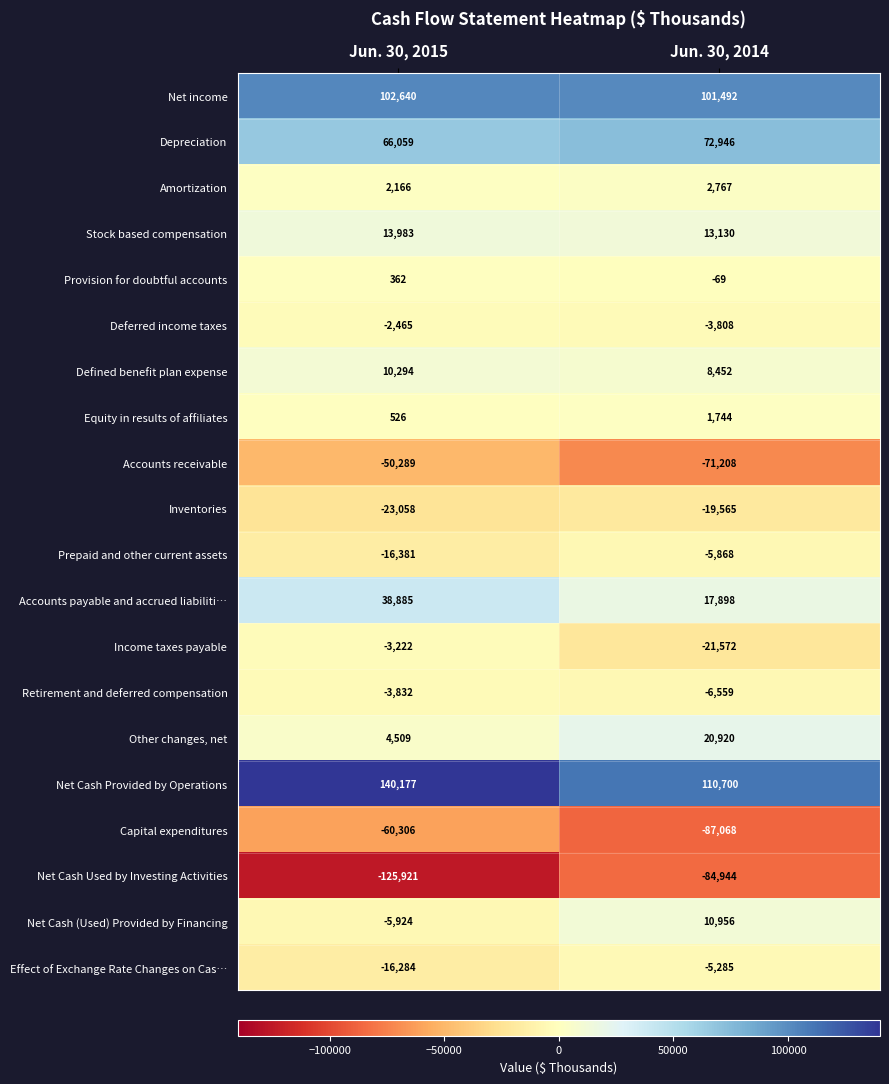

Which series has the widest spread of values?

Net Cash Used by Investing Activities